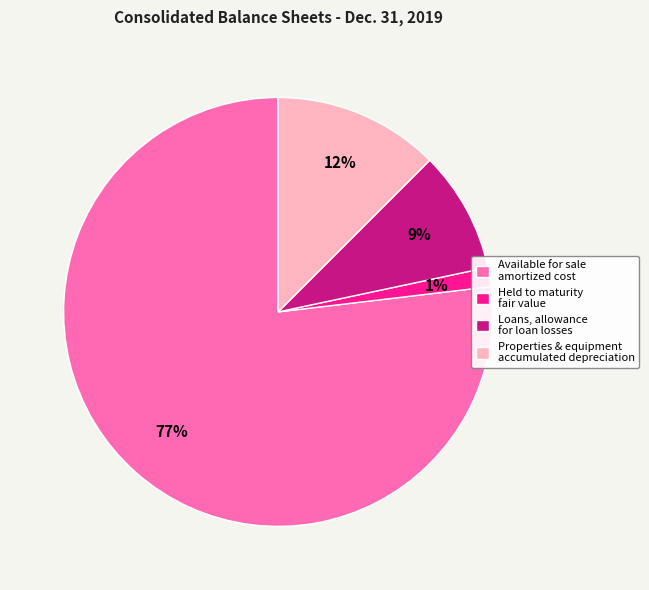

Is there a majority slice in this chart?

Yes